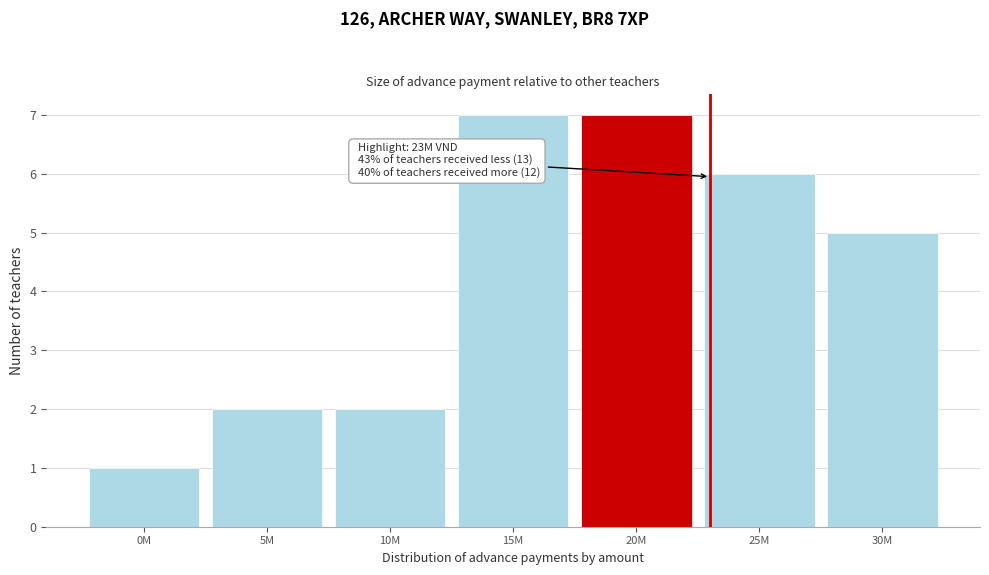

Reading left to right, what are all the values shown in this chart?

1	2	2	7	7	6	5